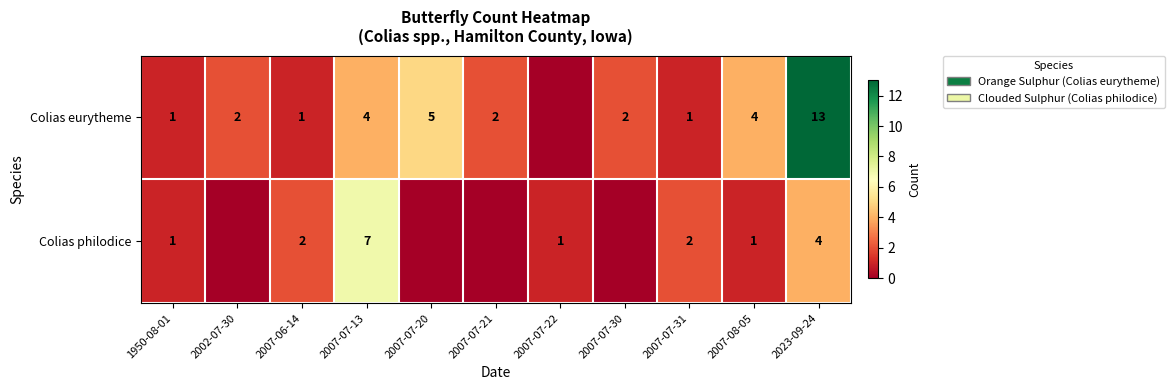

What is the difference between the highest and lowest values at 2007-07-13?

3